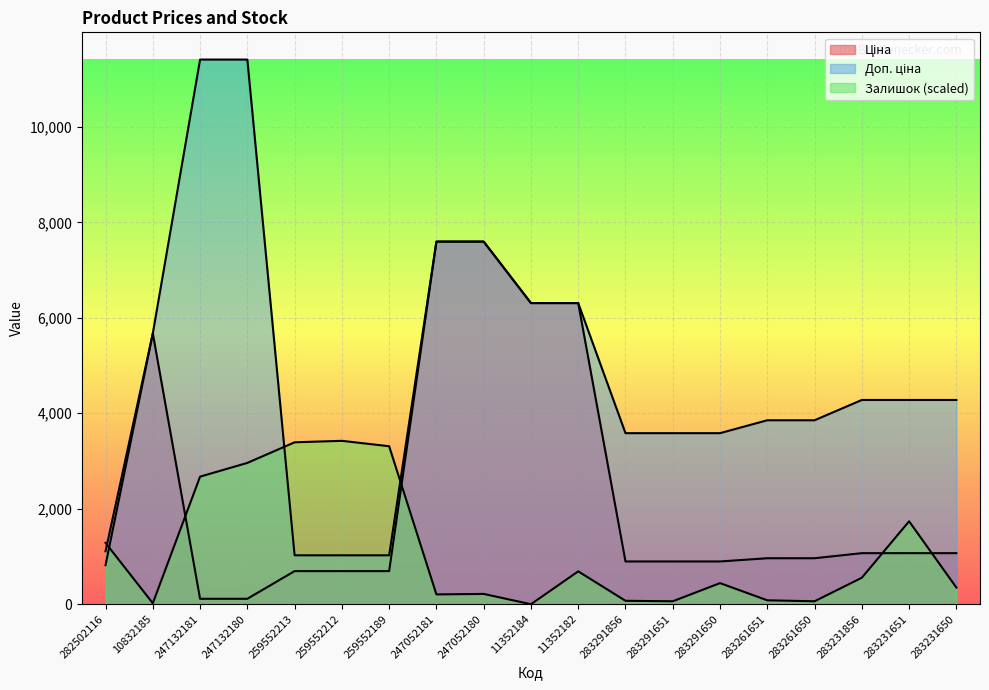

True or false: Ціна has more than 1 interior local peaks.

False